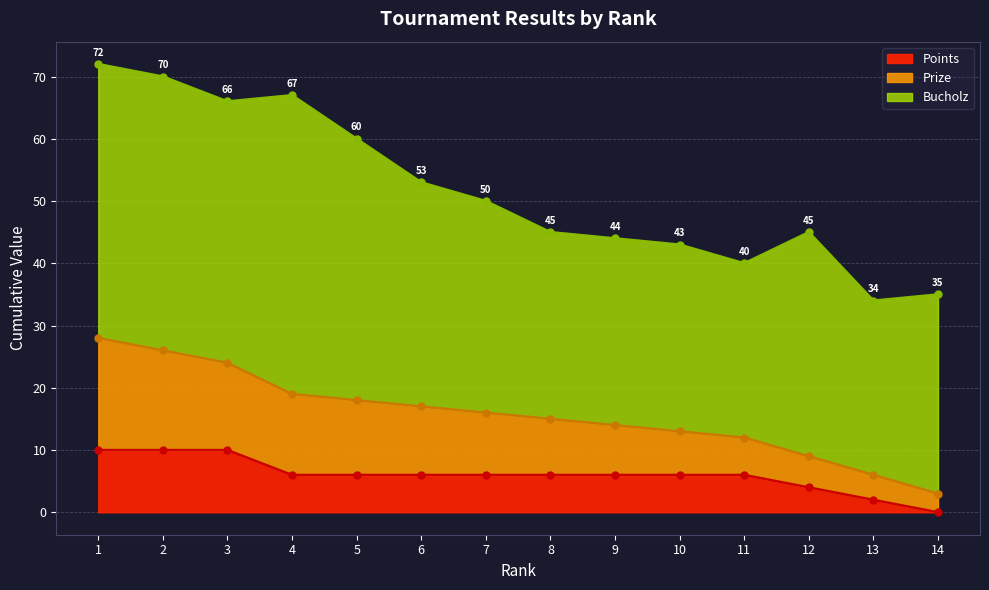

The value of Prize at 8 is 20. True or false?

False